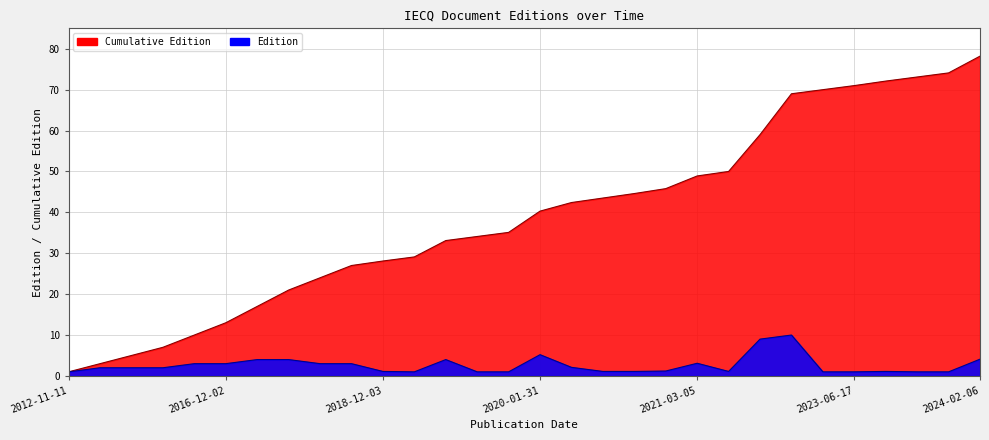

Rank the series by their average value, from highest to lowest.

Cumulative Edition, Edition